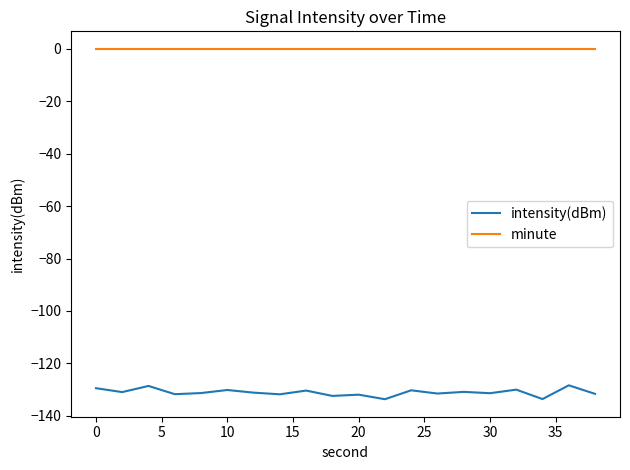

Count the number of data series in this chart.

2